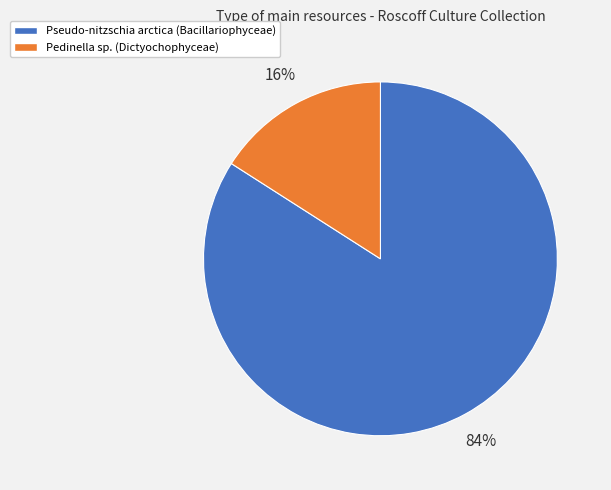

To the nearest percent, what is the difference between the largest and smallest slice percentages?

68%